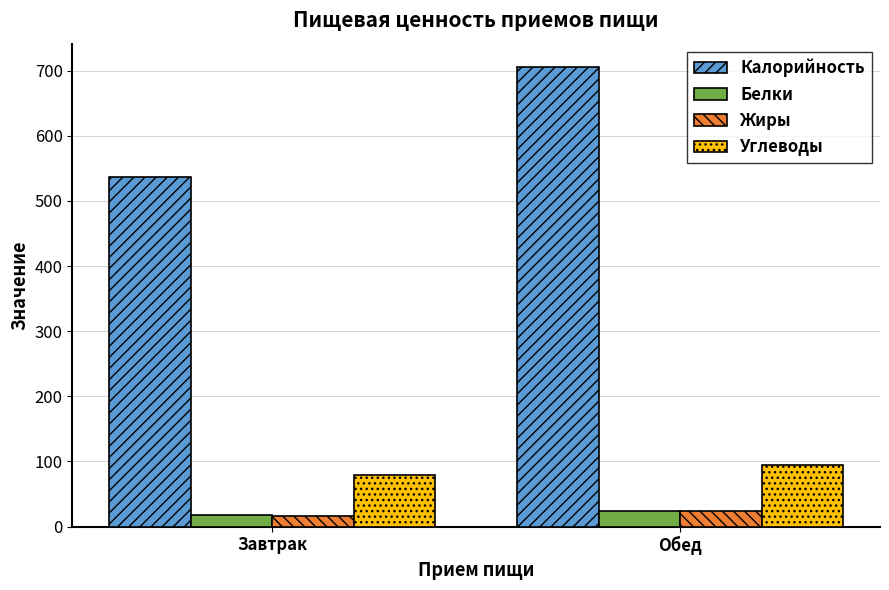

What are all the series names shown in the legend?

Калорийность, Белки, Жиры, Углеводы